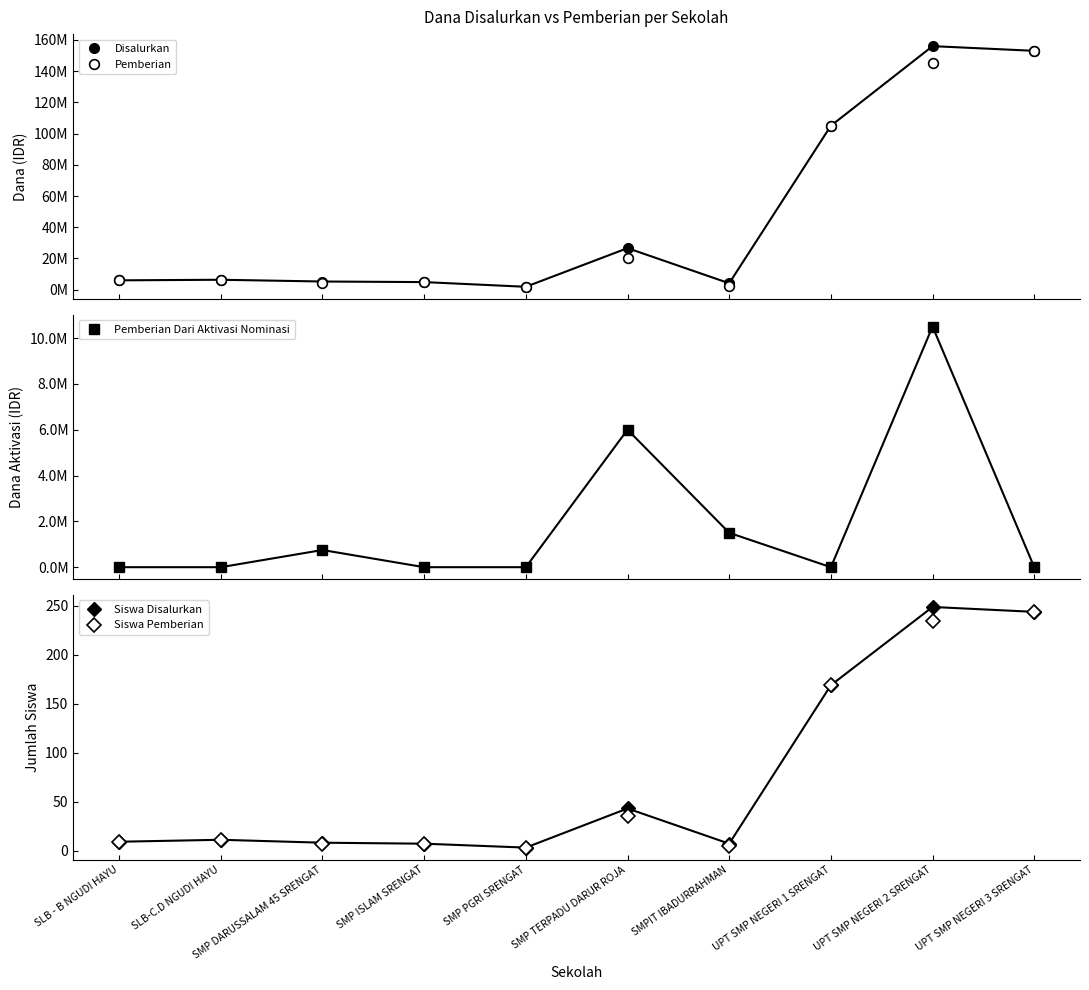

Reading right to left, extract all data points from this chart.

Disalurkan: UPT SMP NEGERI 3 SRENGAT=153000000	UPT SMP NEGERI 2 SRENGAT=156000000	UPT SMP NEGERI 1 SRENGAT=105000000	SMPIT IBADURRAHMAN=4125000	SMP TERPADU DARUR ROJA=26625000	SMP PGRI SRENGAT=1875000	SMP ISLAM SRENGAT=4875000	SMP DARUSSALAM 45 SRENGAT=5250000	SLB-C.D NGUDI HAYU=6375000	SLB - B NGUDI HAYU=6000000
Pemberian: UPT SMP NEGERI 3 SRENGAT=153000000	UPT SMP NEGERI 2 SRENGAT=145500000	UPT SMP NEGERI 1 SRENGAT=105000000	SMPIT IBADURRAHMAN=2625000	SMP TERPADU DARUR ROJA=20625000	SMP PGRI SRENGAT=1875000	SMP ISLAM SRENGAT=4875000	SMP DARUSSALAM 45 SRENGAT=4500000	SLB-C.D NGUDI HAYU=6375000	SLB - B NGUDI HAYU=6000000
Pemberian Dari Aktivasi Nominasi: UPT SMP NEGERI 3 SRENGAT=0	UPT SMP NEGERI 2 SRENGAT=10500000	UPT SMP NEGERI 1 SRENGAT=0	SMPIT IBADURRAHMAN=1500000	SMP TERPADU DARUR ROJA=6000000	SMP PGRI SRENGAT=0	SMP ISLAM SRENGAT=0	SMP DARUSSALAM 45 SRENGAT=750000	SLB-C.D NGUDI HAYU=0	SLB - B NGUDI HAYU=0
Siswa Disalurkan: UPT SMP NEGERI 3 SRENGAT=244	UPT SMP NEGERI 2 SRENGAT=249	UPT SMP NEGERI 1 SRENGAT=169	SMPIT IBADURRAHMAN=7	SMP TERPADU DARUR ROJA=43	SMP PGRI SRENGAT=3	SMP ISLAM SRENGAT=7	SMP DARUSSALAM 45 SRENGAT=8	SLB-C.D NGUDI HAYU=11	SLB - B NGUDI HAYU=9
Siswa Pemberian: UPT SMP NEGERI 3 SRENGAT=244	UPT SMP NEGERI 2 SRENGAT=235	UPT SMP NEGERI 1 SRENGAT=169	SMPIT IBADURRAHMAN=5	SMP TERPADU DARUR ROJA=35	SMP PGRI SRENGAT=3	SMP ISLAM SRENGAT=7	SMP DARUSSALAM 45 SRENGAT=7	SLB-C.D NGUDI HAYU=11	SLB - B NGUDI HAYU=9